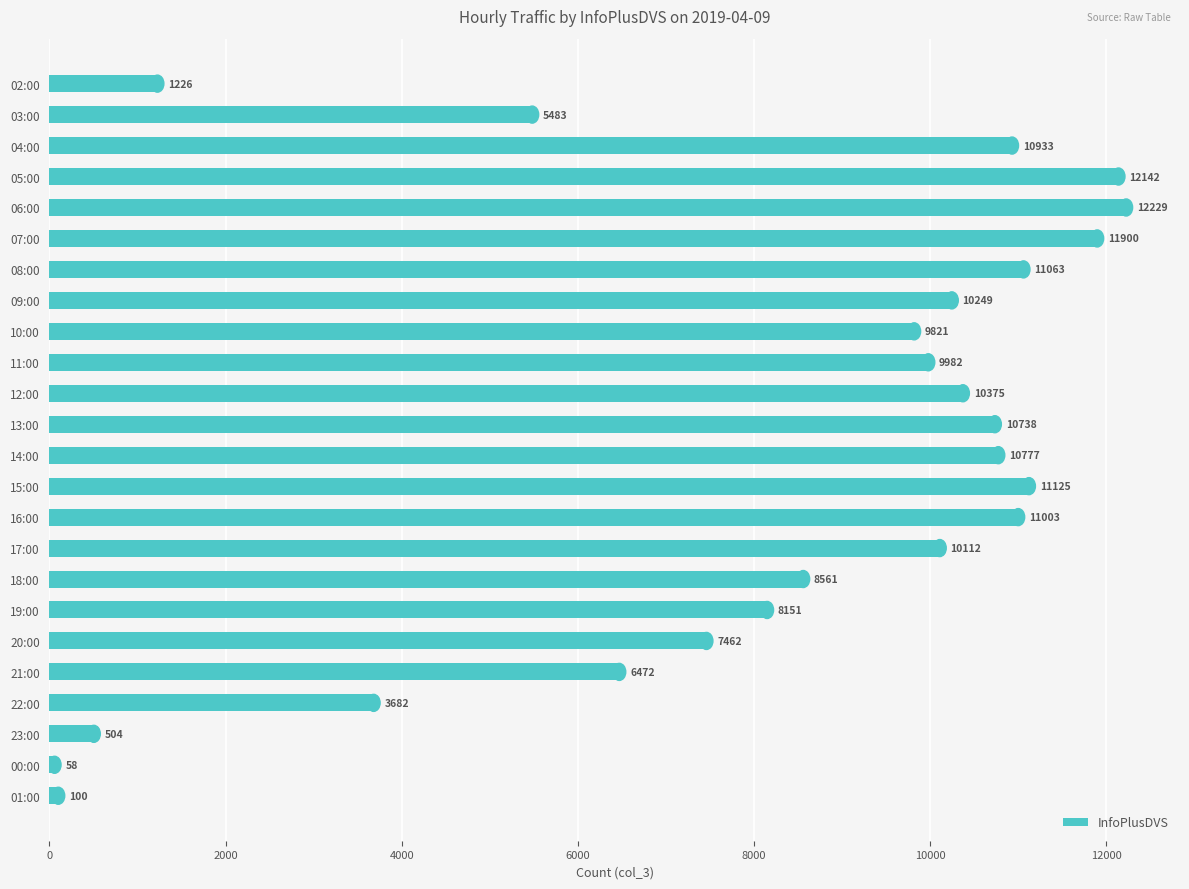

What is the difference between the maximum and second lowest values?

12129